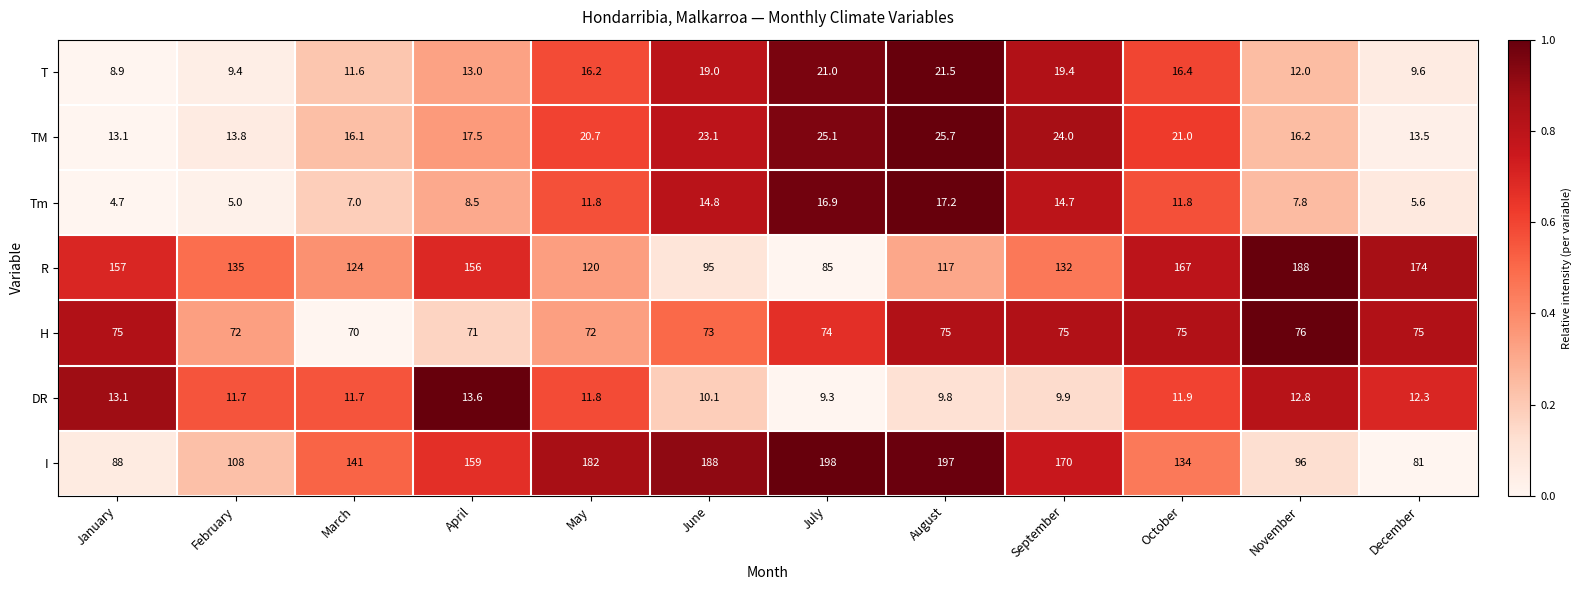

Rank the series at September from highest to lowest value.

I, R, H, TM, T, Tm, DR